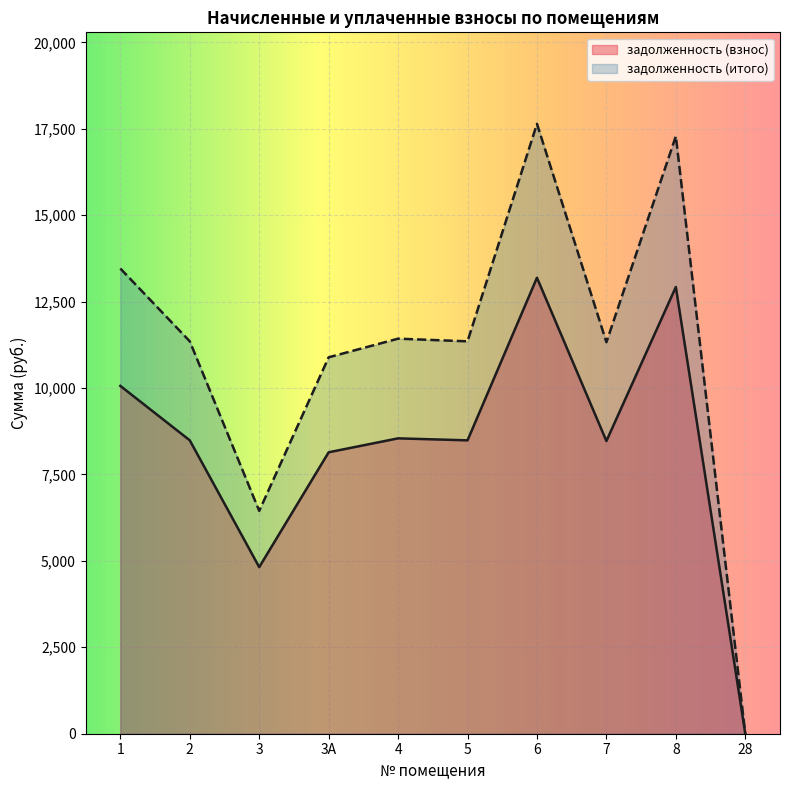

Reading right to left, transcribe all the data shown in this chart.

задолженность (взнос): 0.0	12921.6	8467.2	13190.4	8486.4	8544.0	8140.8	4819.2	8486.4	10060.8
задолженность (итого): 0.0	17282.6	11324.9	17642.2	11350.6	11427.6	10888.3	6445.7	11350.6	13456.3